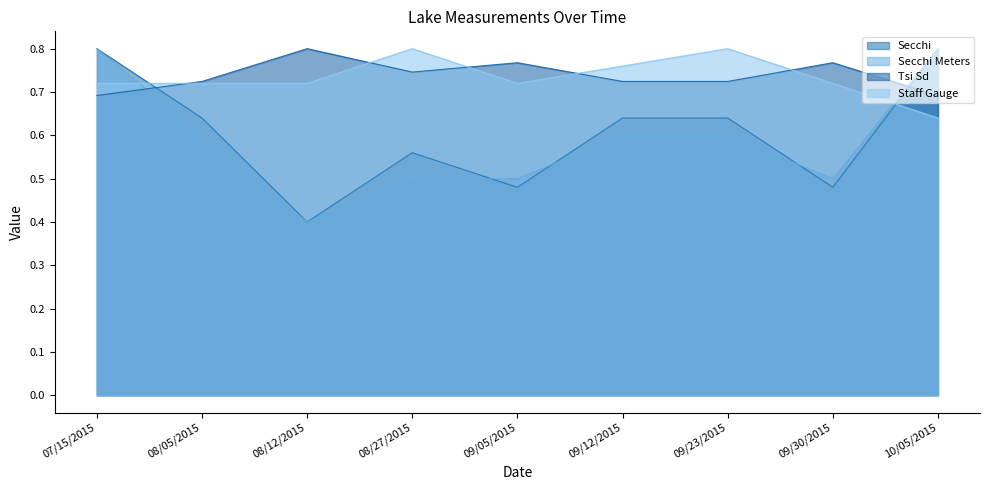

What position from the right is 08/12/2015?

7